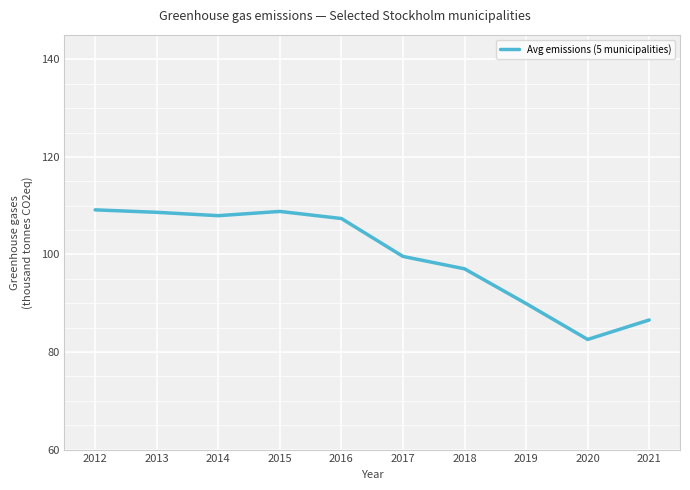

What is the maximum value shown in the chart?

109.1